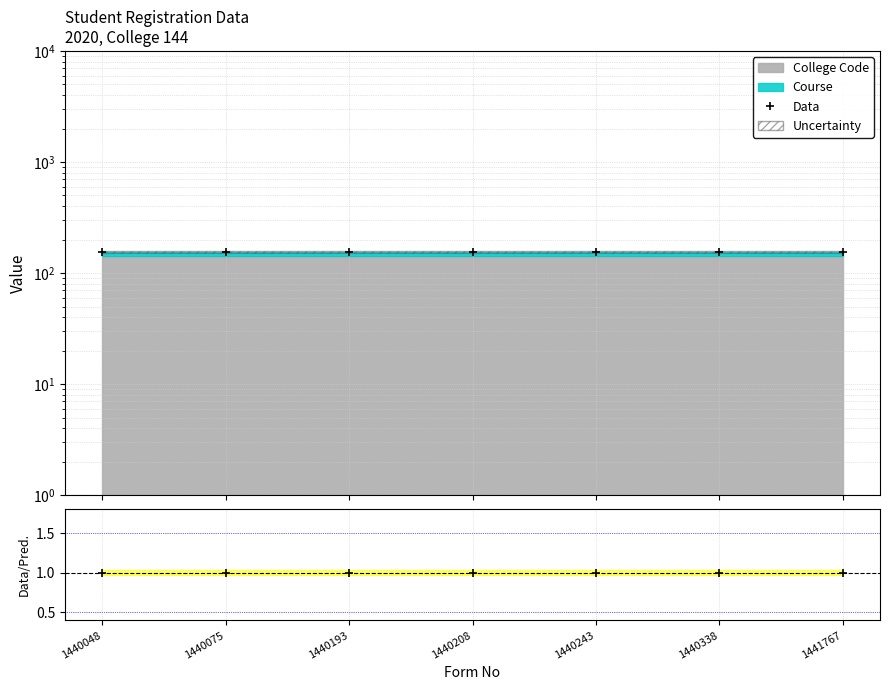

Which series has the widest spread of values?

Data